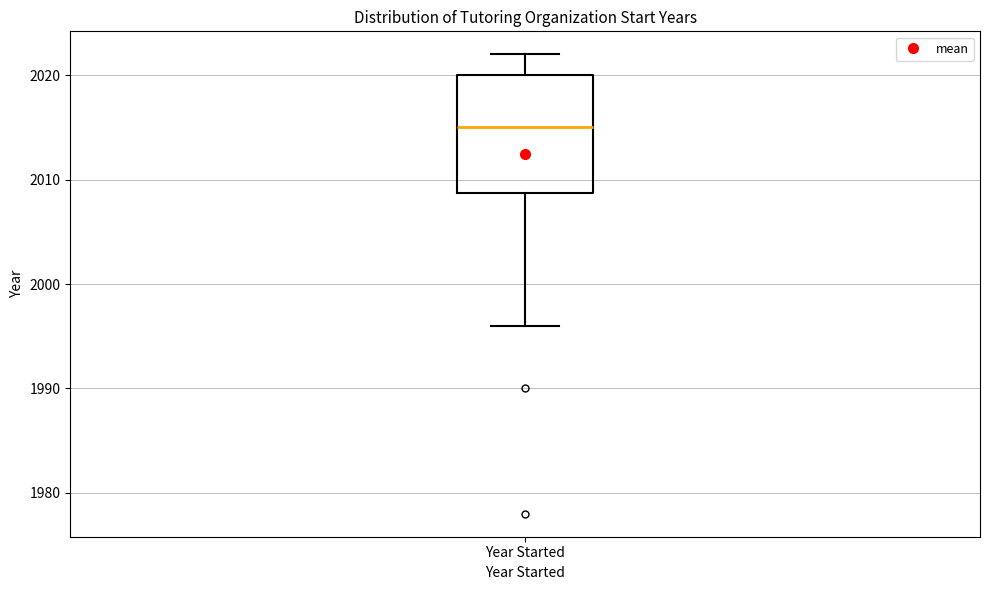

Where is the lower edge of the box for Year Started on the y-axis? The values are not printed on the chart, so give them approximately, as read against the axis.

2009